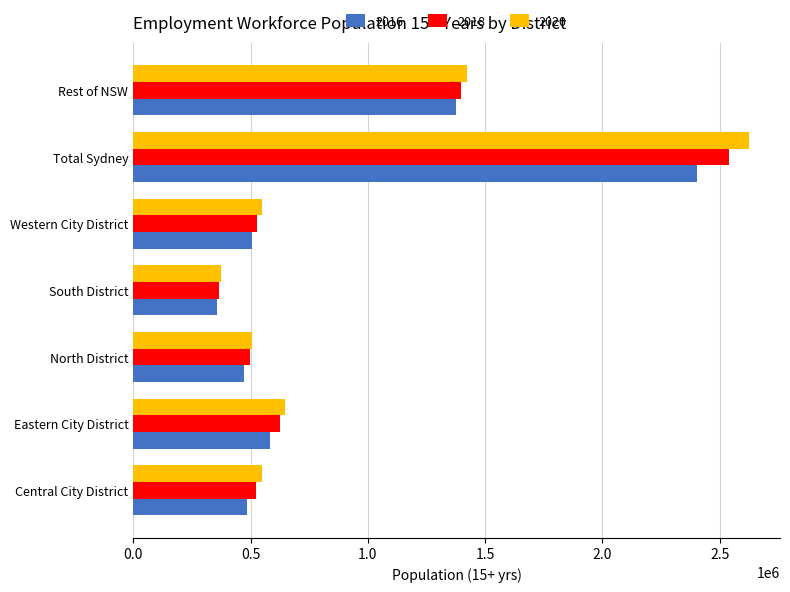

What is the total value across all series at Western City District?

1578993.7